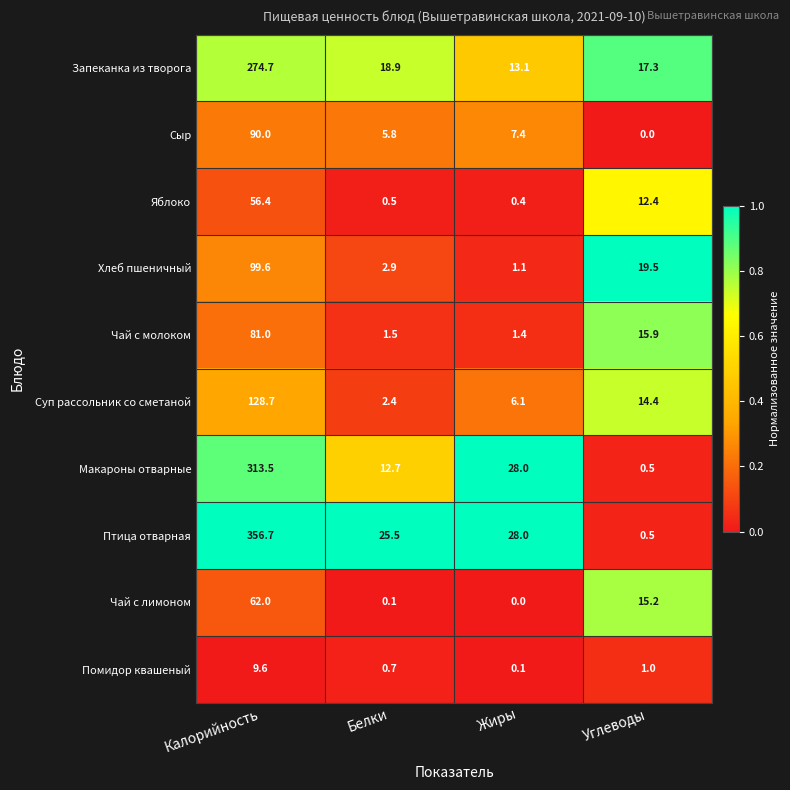

How many series are shown in this chart?

10